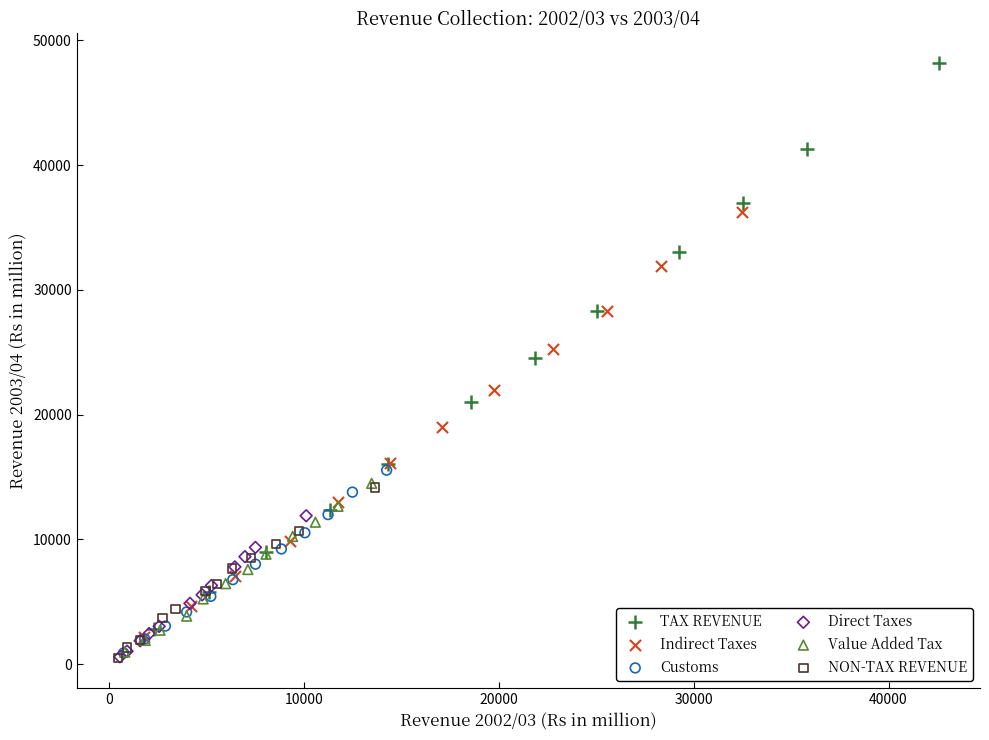

Which series has the largest Y range (max minus min)?

TAX REVENUE